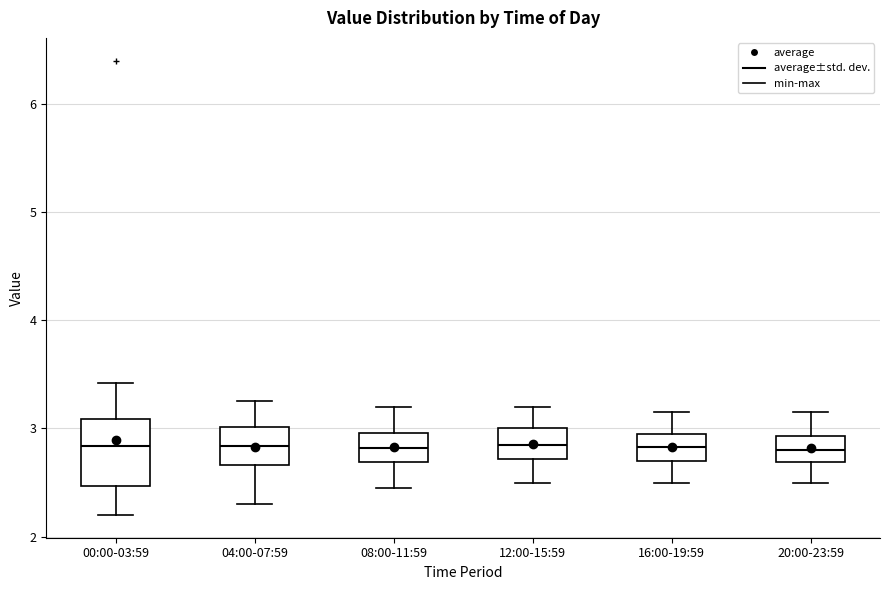

Which box is the tallest, from its lower edge to its upper edge?

00:00-03:59